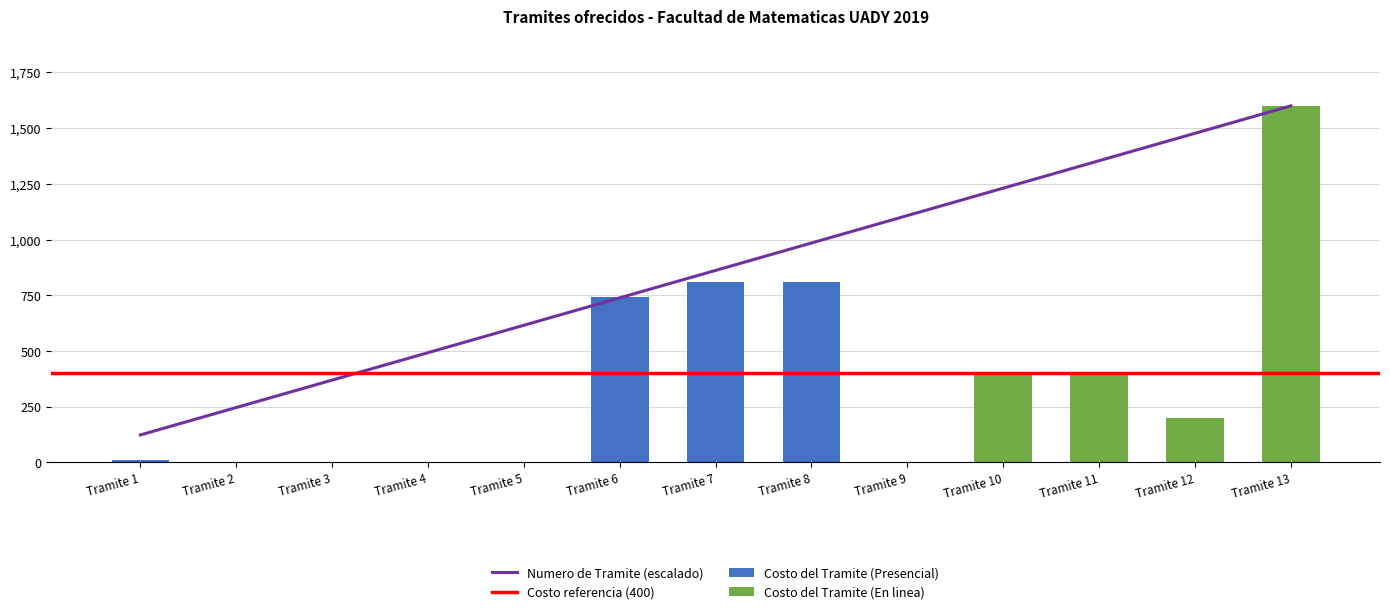

The value of Costo del Tramite (Presencial) at Tramite 4 is 0. True or false?

True